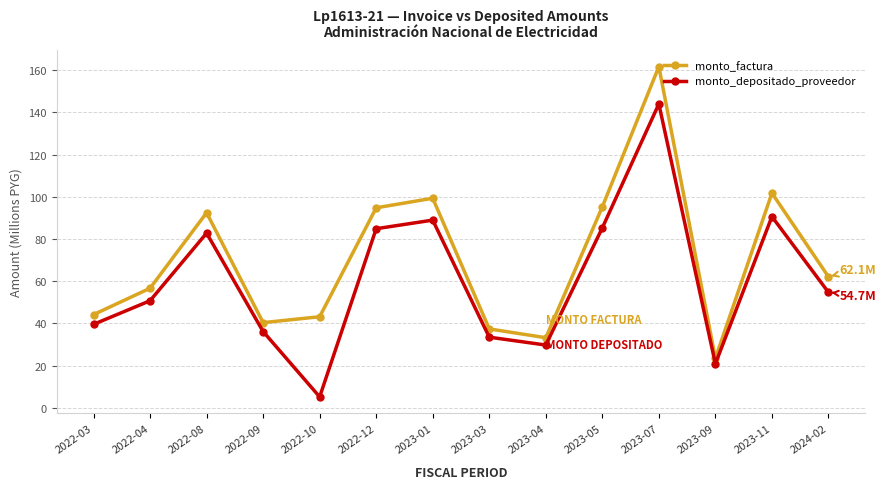

Which category has the highest value in the monto_depositado_proveedor series?

2023-07